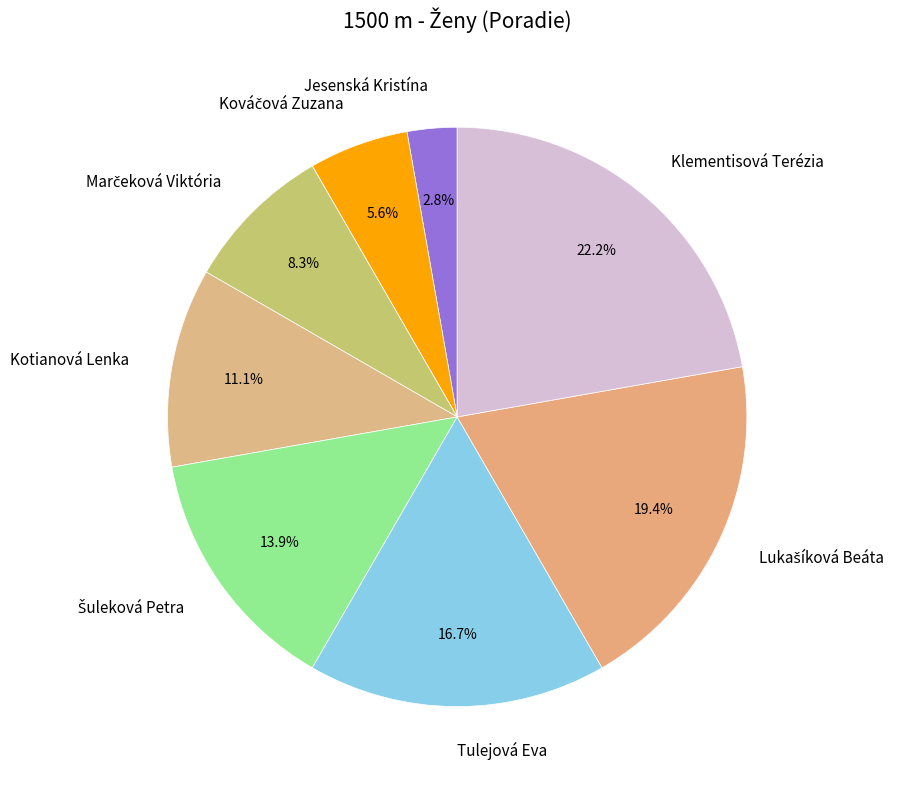

Which category has the biggest portion of the pie?

Klementisová Terézia